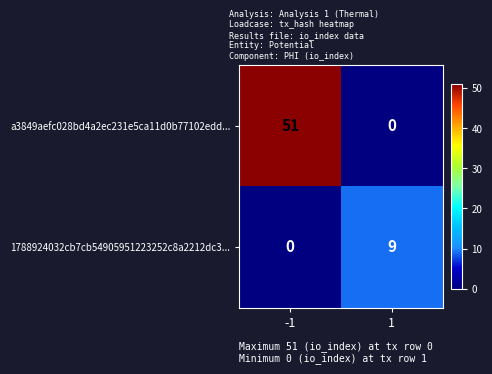

What is the difference between the maximum and minimum values in the a3849aefc028bd4a2ec231e5ca11d0b77102edd... series?

51